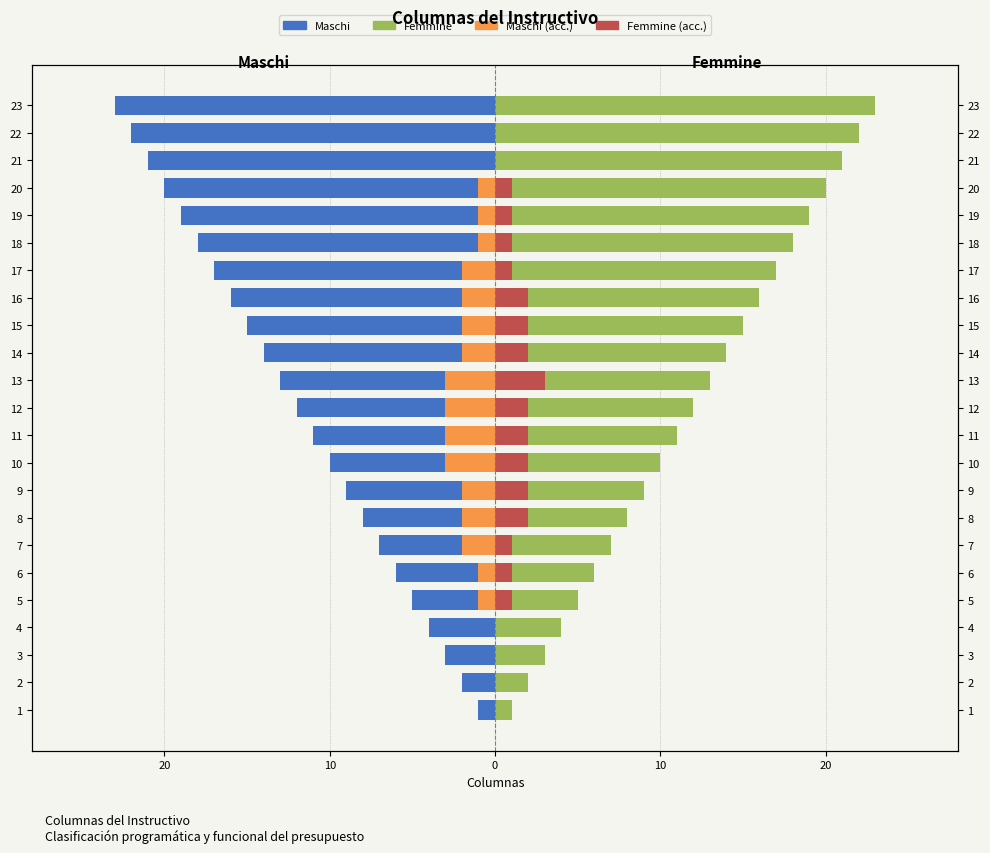

Between 6 and 13, which series saw the biggest shift?

Maschi